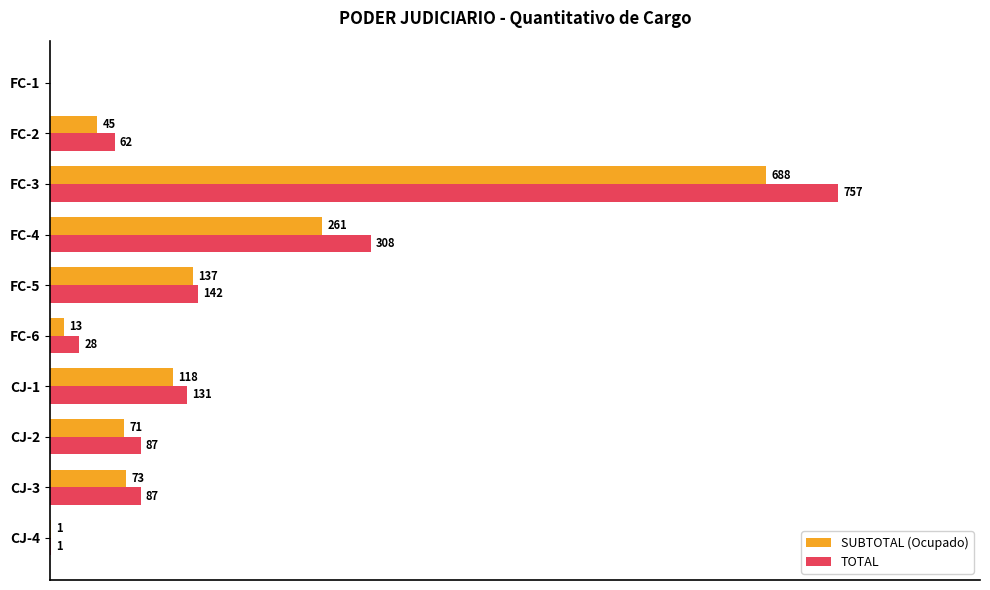

At which label does SUBTOTAL (Ocupado) reach its peak?

FC-3